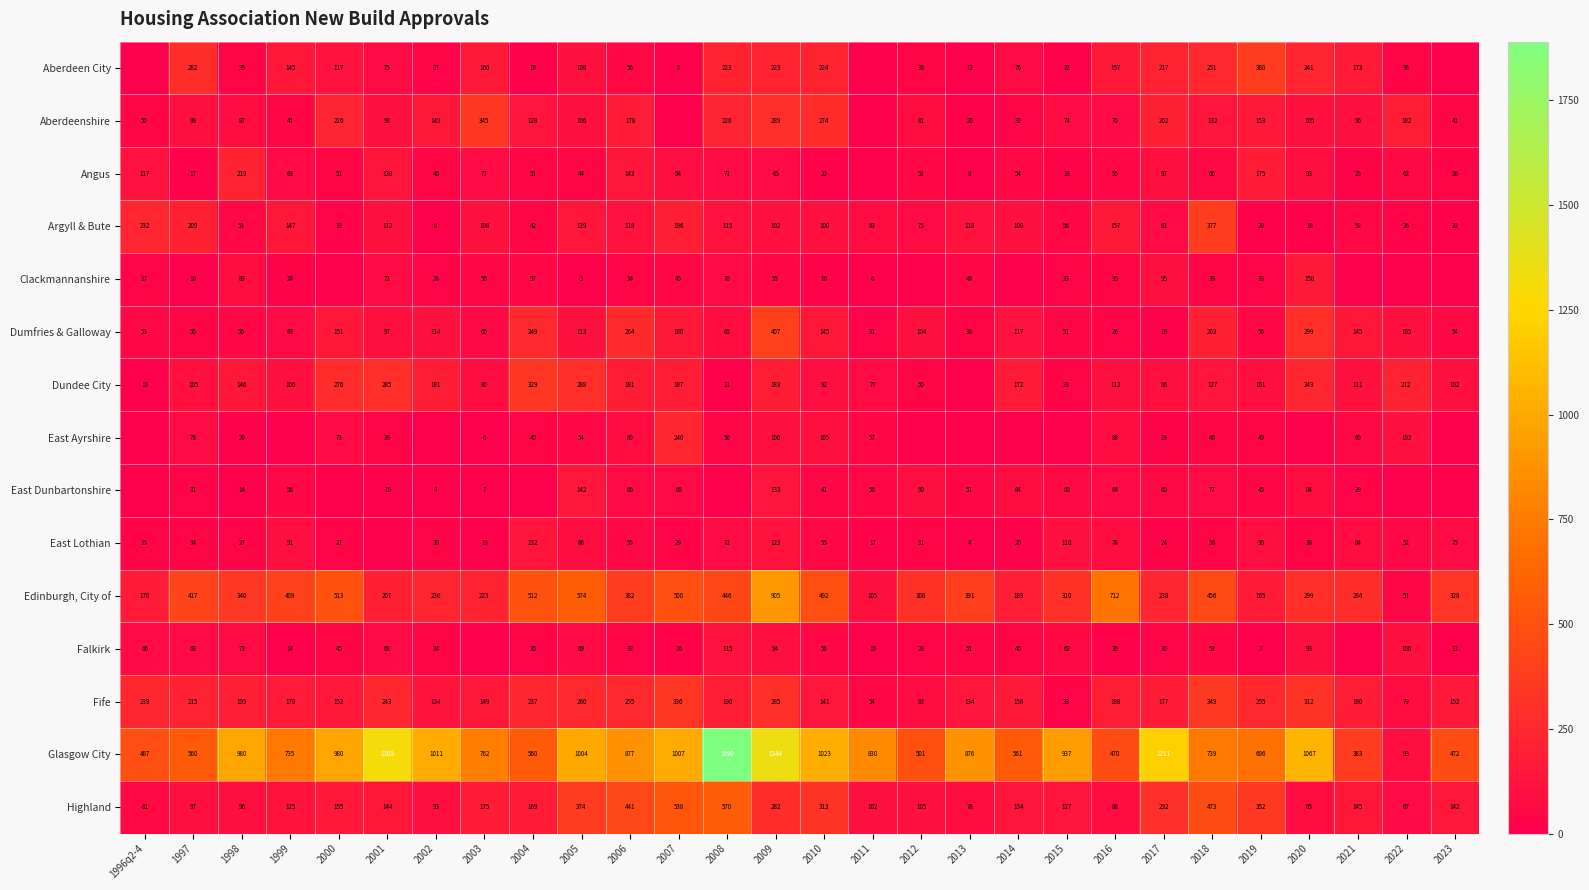

Which has a higher value, 2014 or 2004?

2014